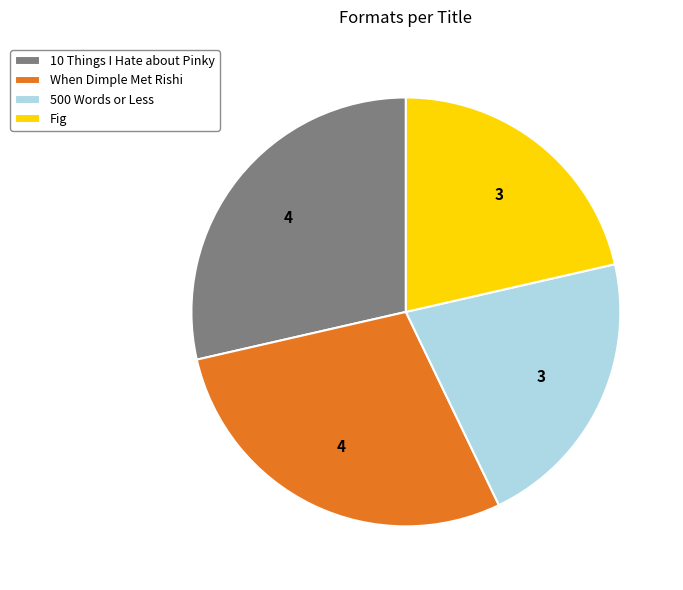

Is Fig the majority of the pie?

No